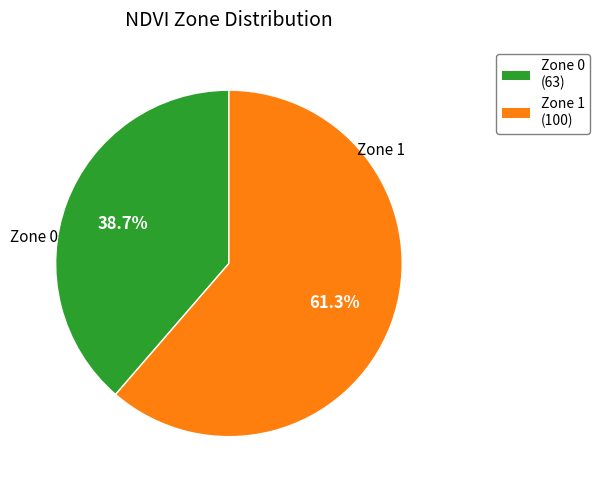

Combined, do Zone 1 and Zone 0 account for over 50%?

Yes